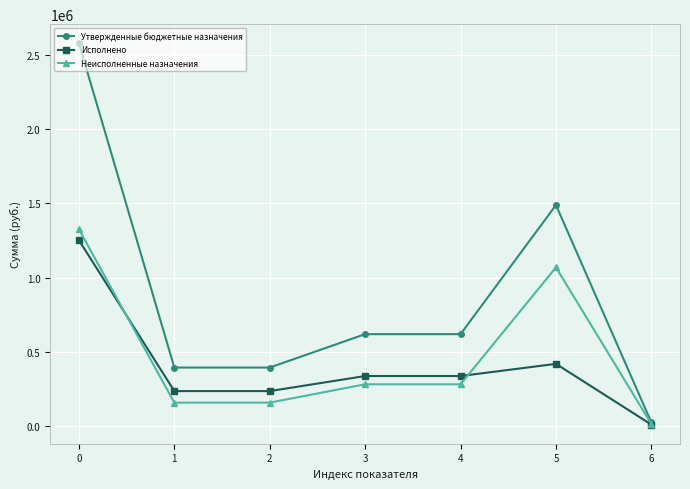

At which category does the chart reach its minimum across all series?

6